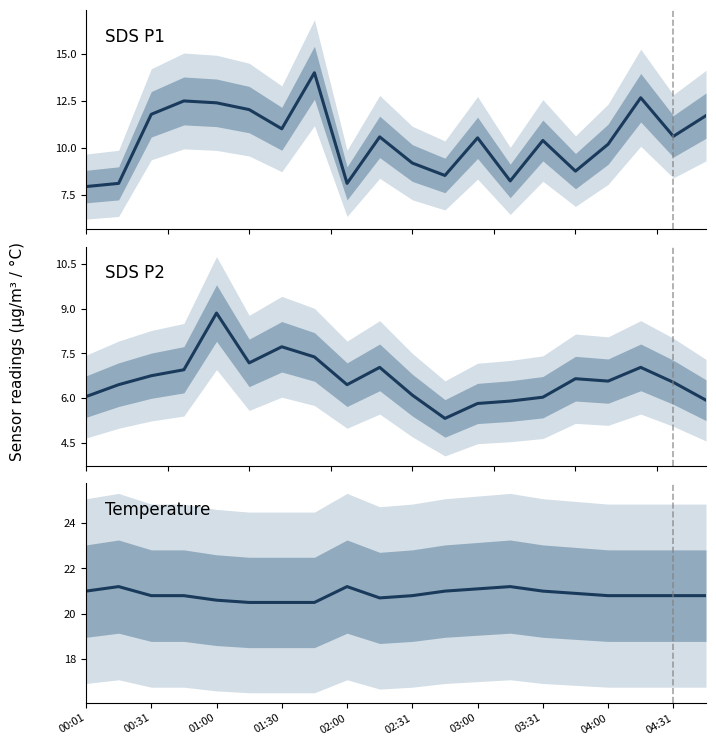

True or false: SDS P2 has more than 0 interior local peaks.

True